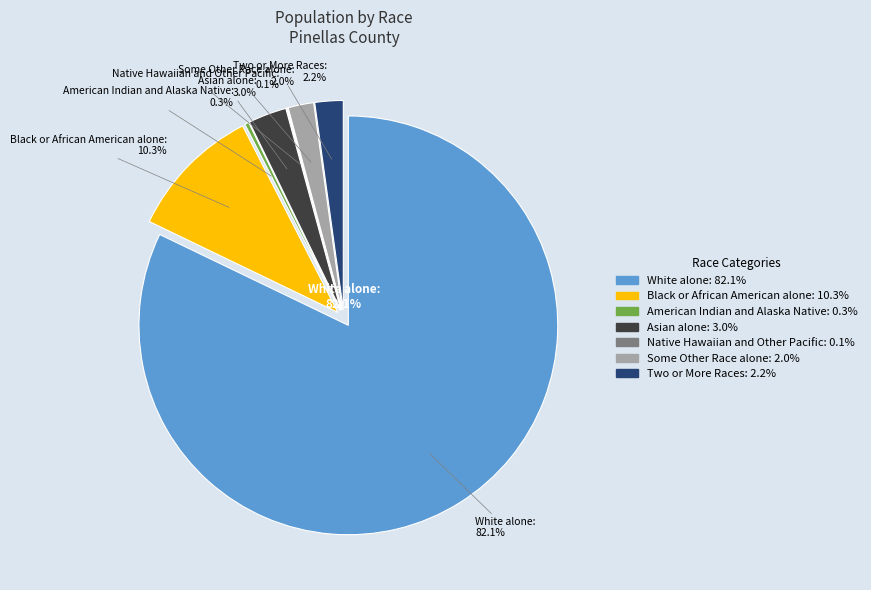

Rank the categories by value from lowest to highest.

Native Hawaiian and Other Pacific, American Indian and Alaska Native, Some Other Race alone, Two or More Races, Asian alone, Black or African American alone, White alone